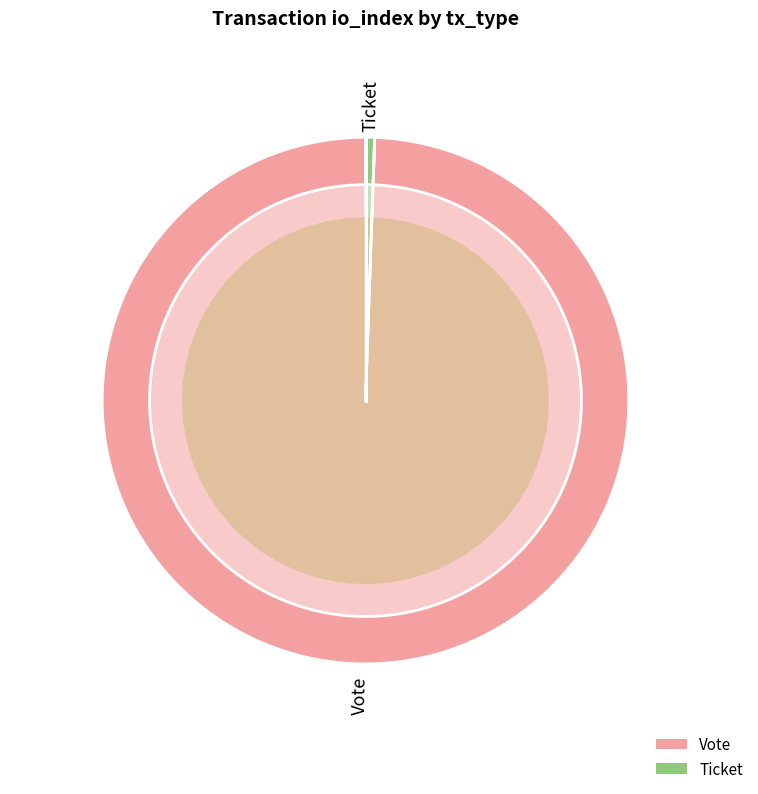

What is the total percentage of Vote and Ticket?

100.0%